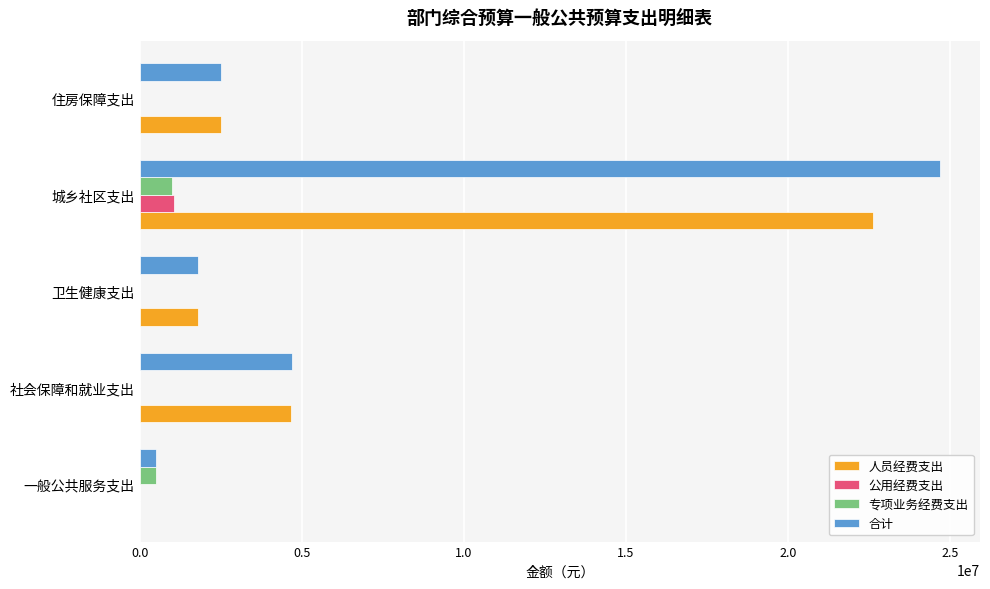

The value of 合计 at 卫生健康支出 is 932264. True or false?

False